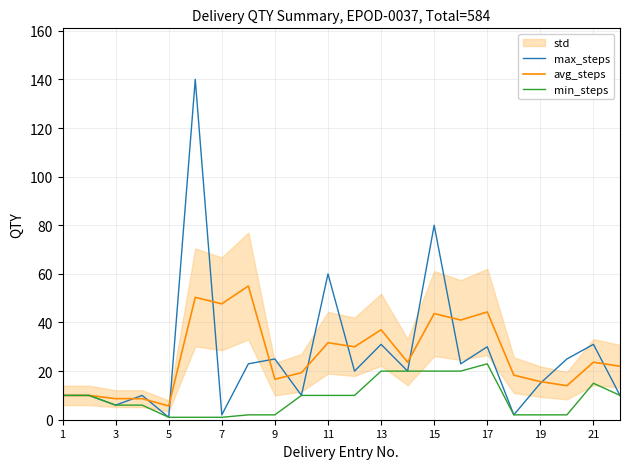

True or false: max_steps and min_steps cross at least once.

False